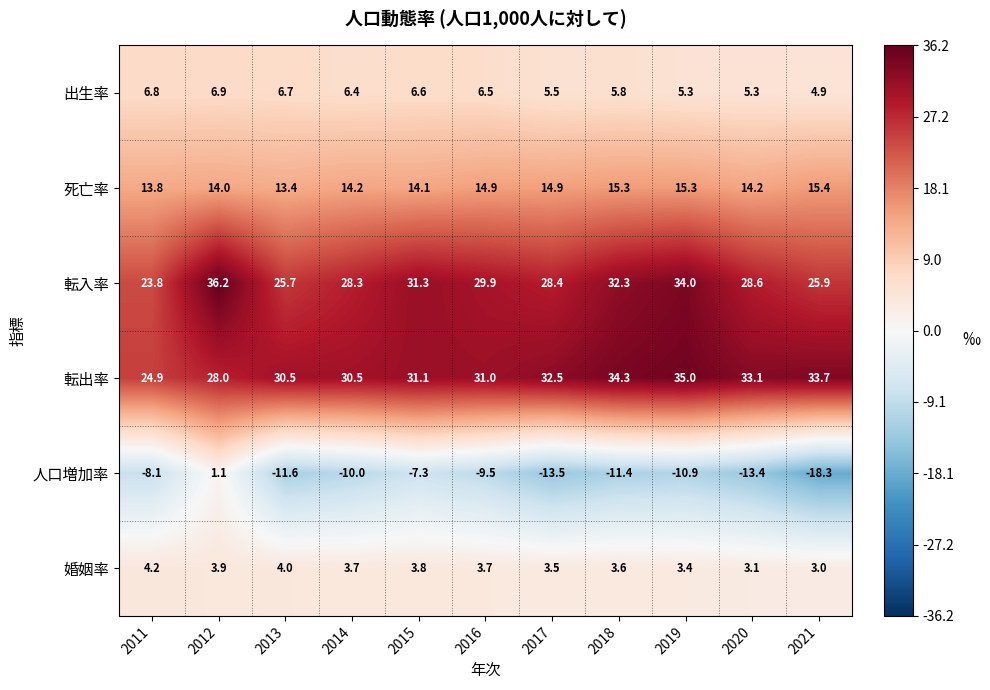

What is the total value across all series at 2015?

79.6